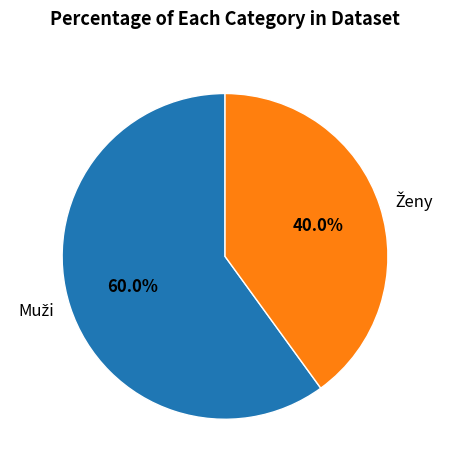

Does Muži represent more than half of the total?

Yes